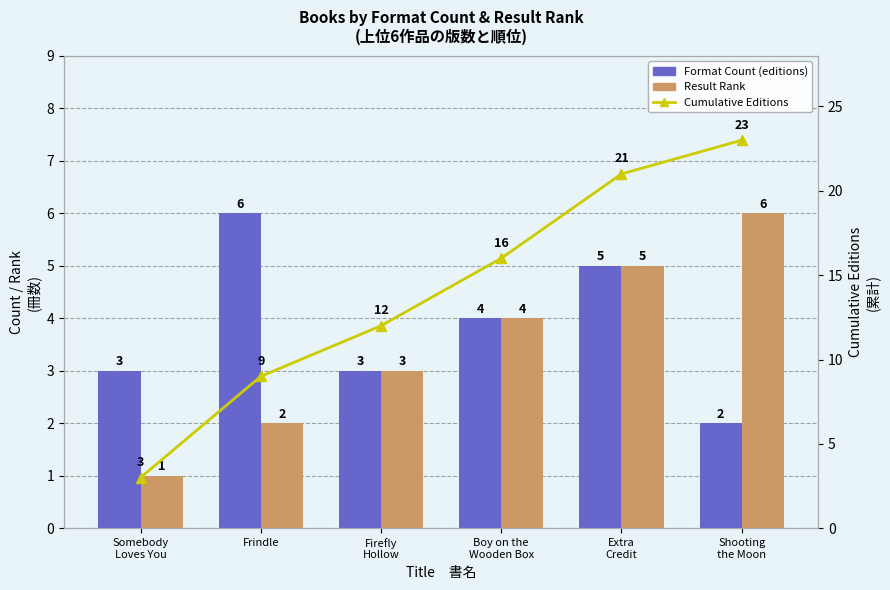

Reading left to right, list all the values displayed in this chart.

Format Count (editions): Somebody
Loves You=3	Frindle=6	Firefly
Hollow=3	Boy on the
Wooden Box=4	Extra
Credit=5	Shooting
the Moon=2
Result Rank: Somebody
Loves You=1	Frindle=2	Firefly
Hollow=3	Boy on the
Wooden Box=4	Extra
Credit=5	Shooting
the Moon=6
Cumulative Editions: Somebody
Loves You=3	Frindle=9	Firefly
Hollow=12	Boy on the
Wooden Box=16	Extra
Credit=21	Shooting
the Moon=23